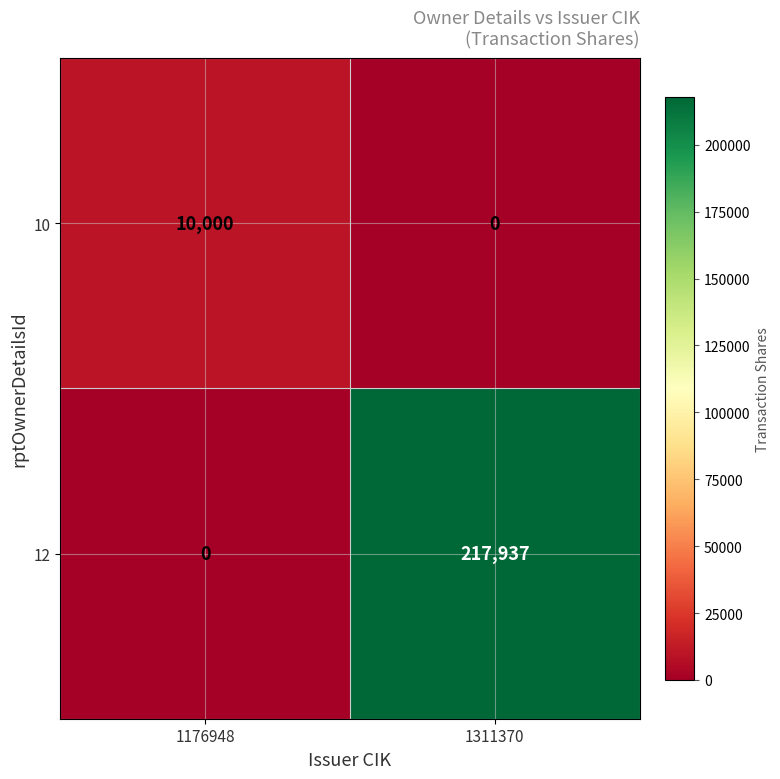

Reading left to right, transcribe all the data shown in this chart.

10: 10000	0
12: 0	217937